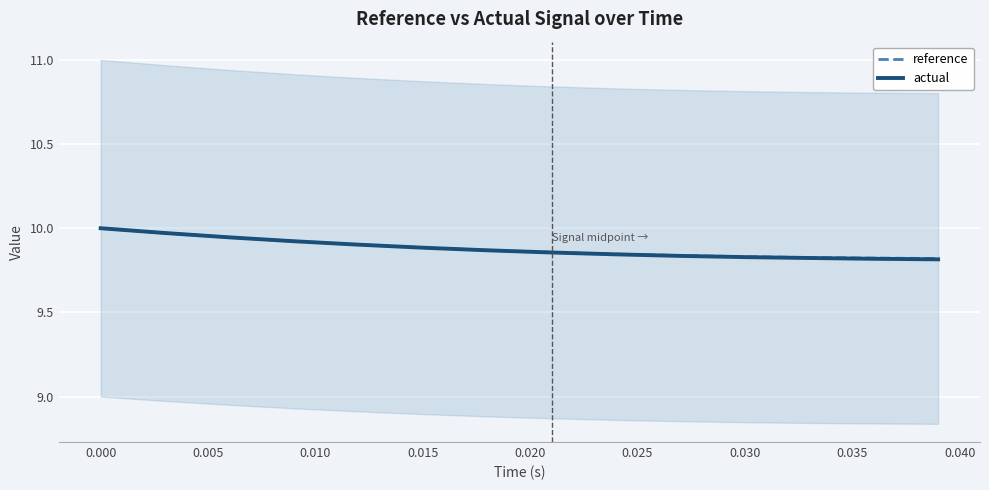

Which series has the widest spread of values?

actual